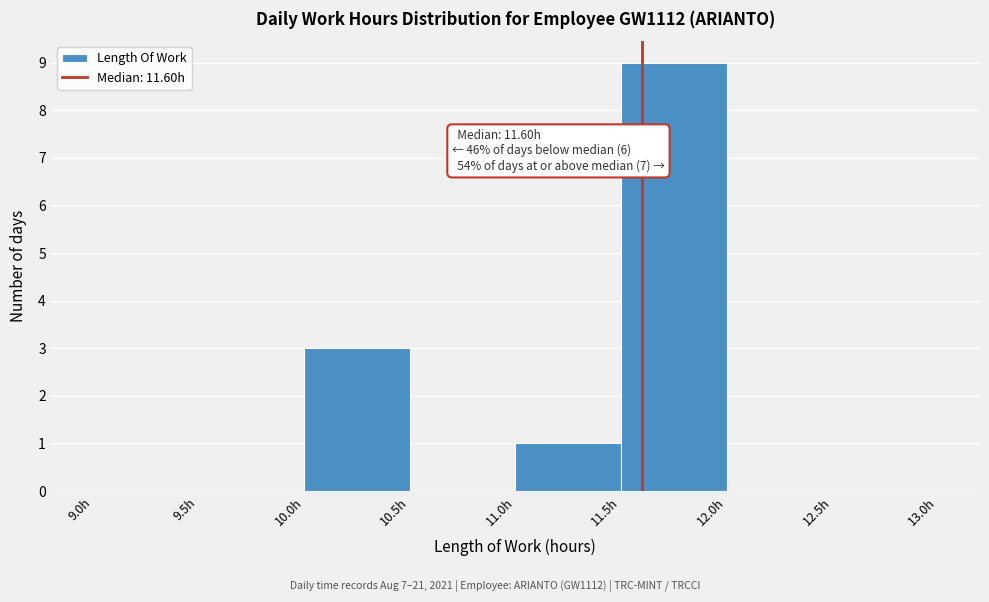

Which range on the x-axis has the tallest bar?

11.5 to 12.0